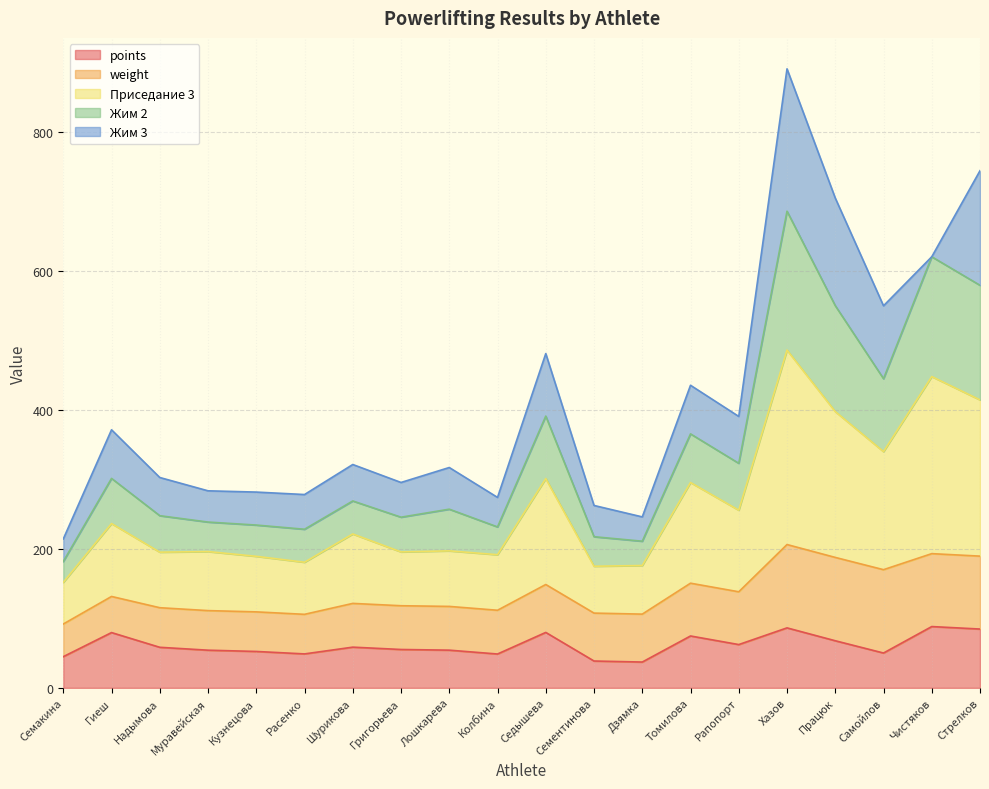

The Приседание 3 series shows 313.2 at Гиеш. True or false?

False